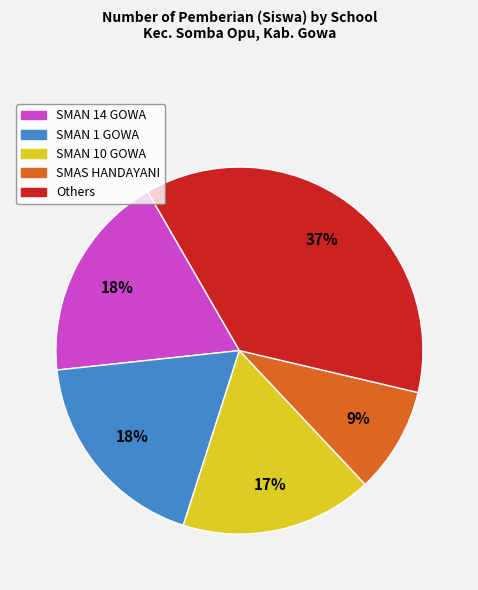

Is there a majority slice in this chart?

No